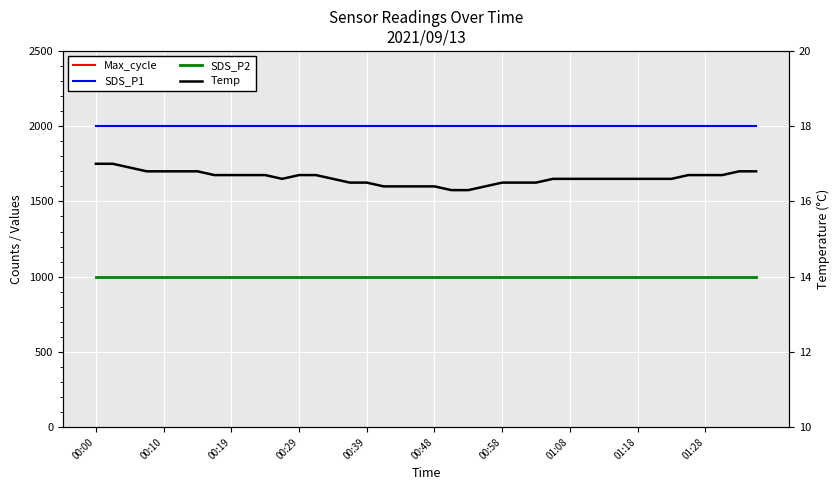

At which category does Temp reach its first local valley?

11